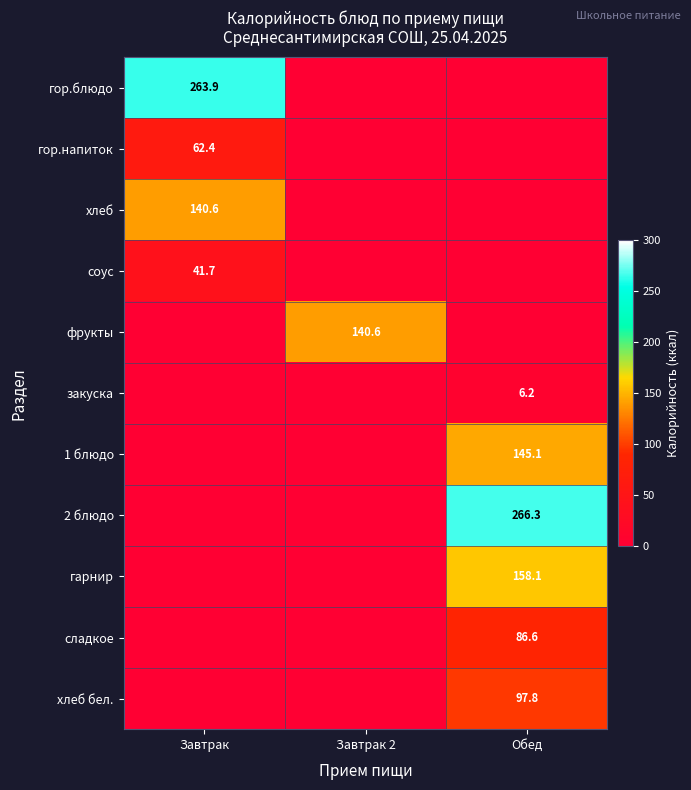

Is it true that гор.напиток equals 98.3 at Завтрак?

False